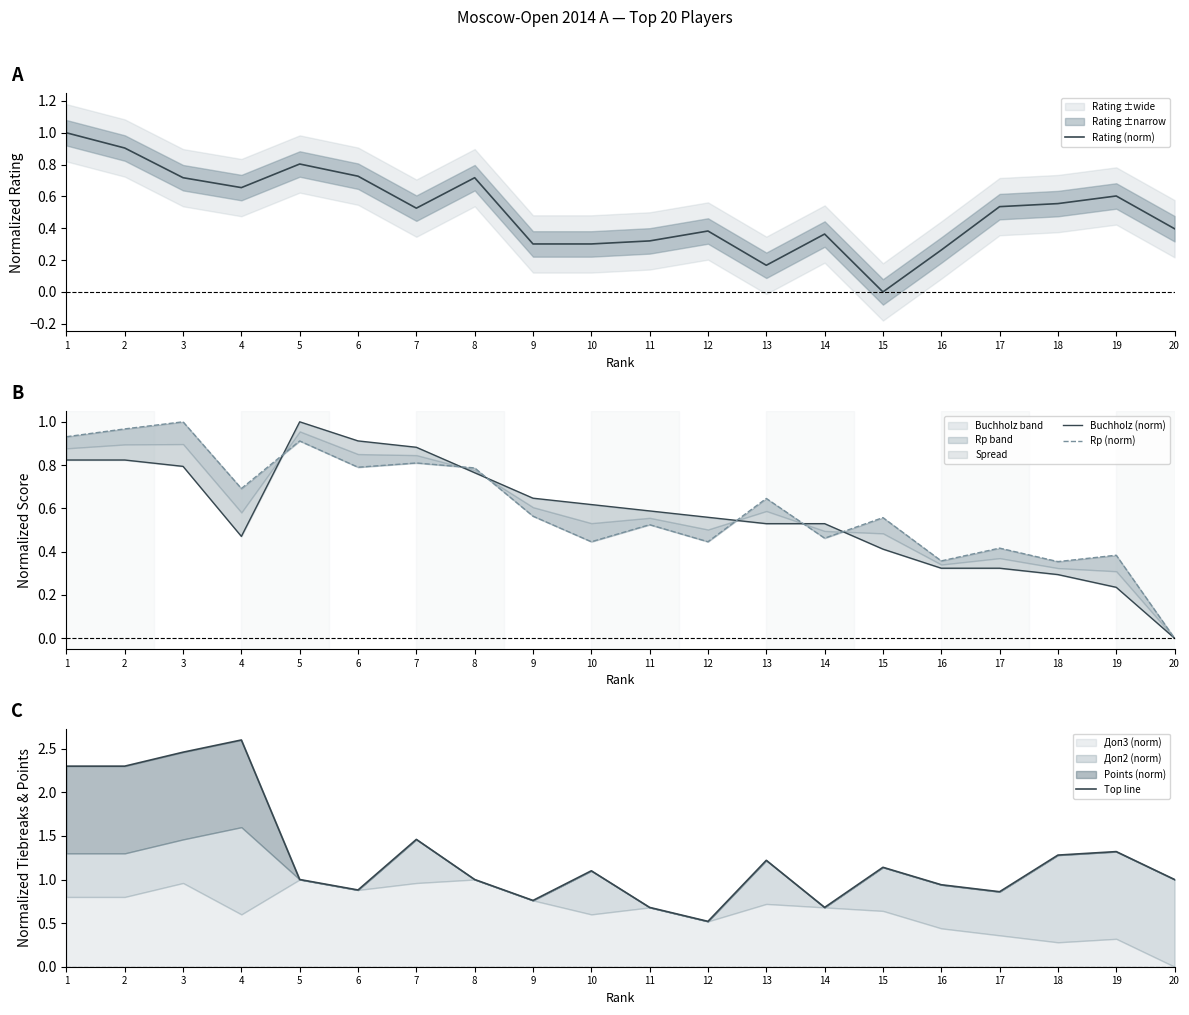

Is this an area chart (filled region under the line)?

No